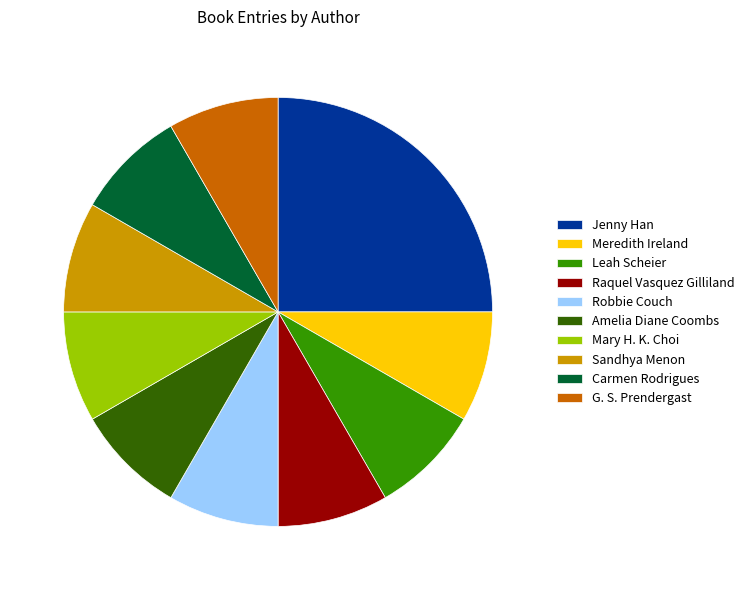

Approximately how many times larger is the value at Meredith Ireland compared to G. S. Prendergast?

1.0